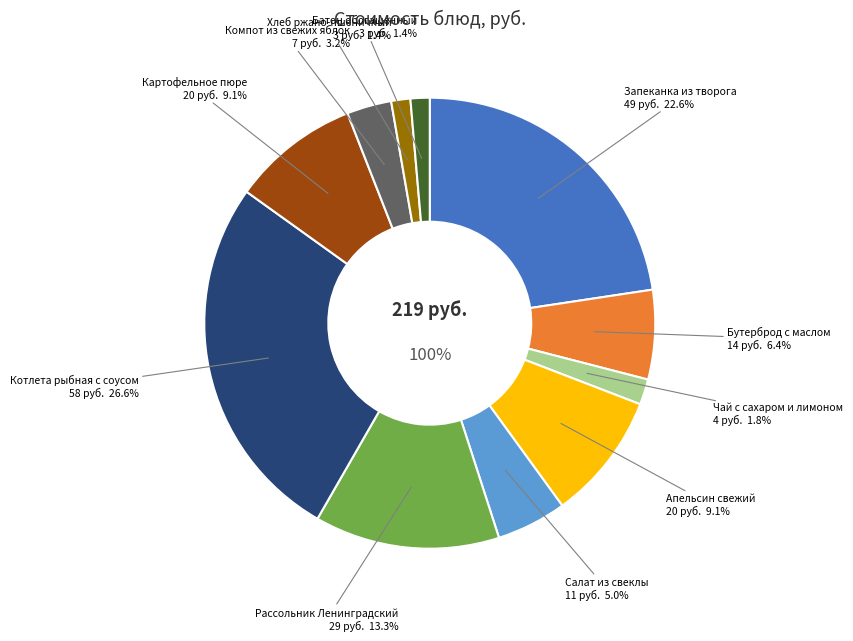

What is the change in value from Запеканка из творога to Хлеб ржано-пшеничный?

-46.5